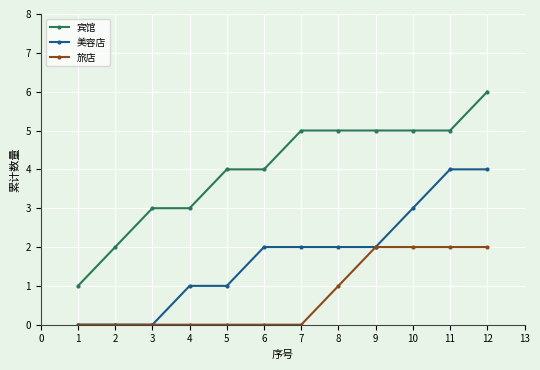

Is the value of 宾馆 at 3 greater than the value of 美容店 at 11?

No